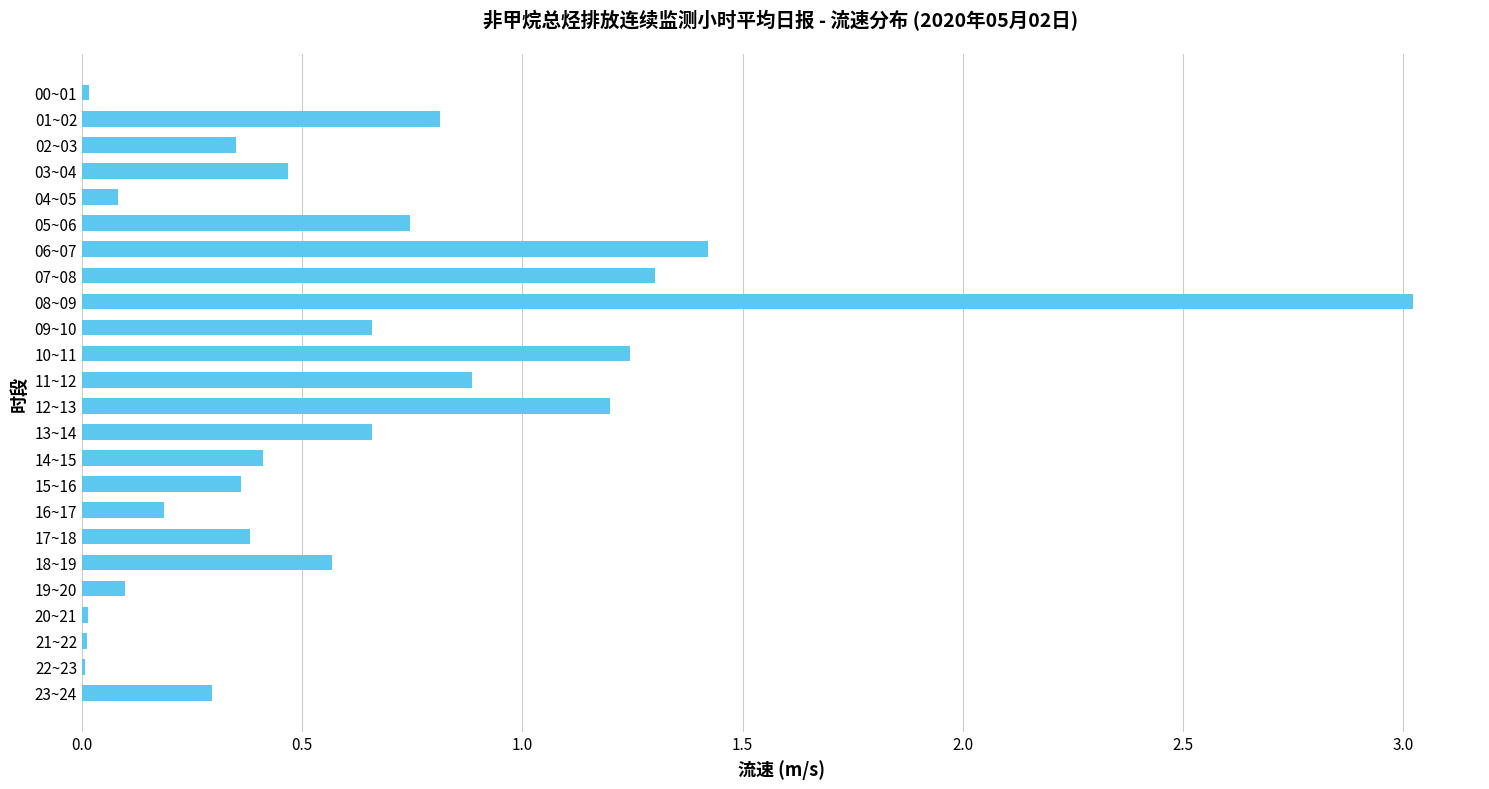

What is the sum of all values?

15.2